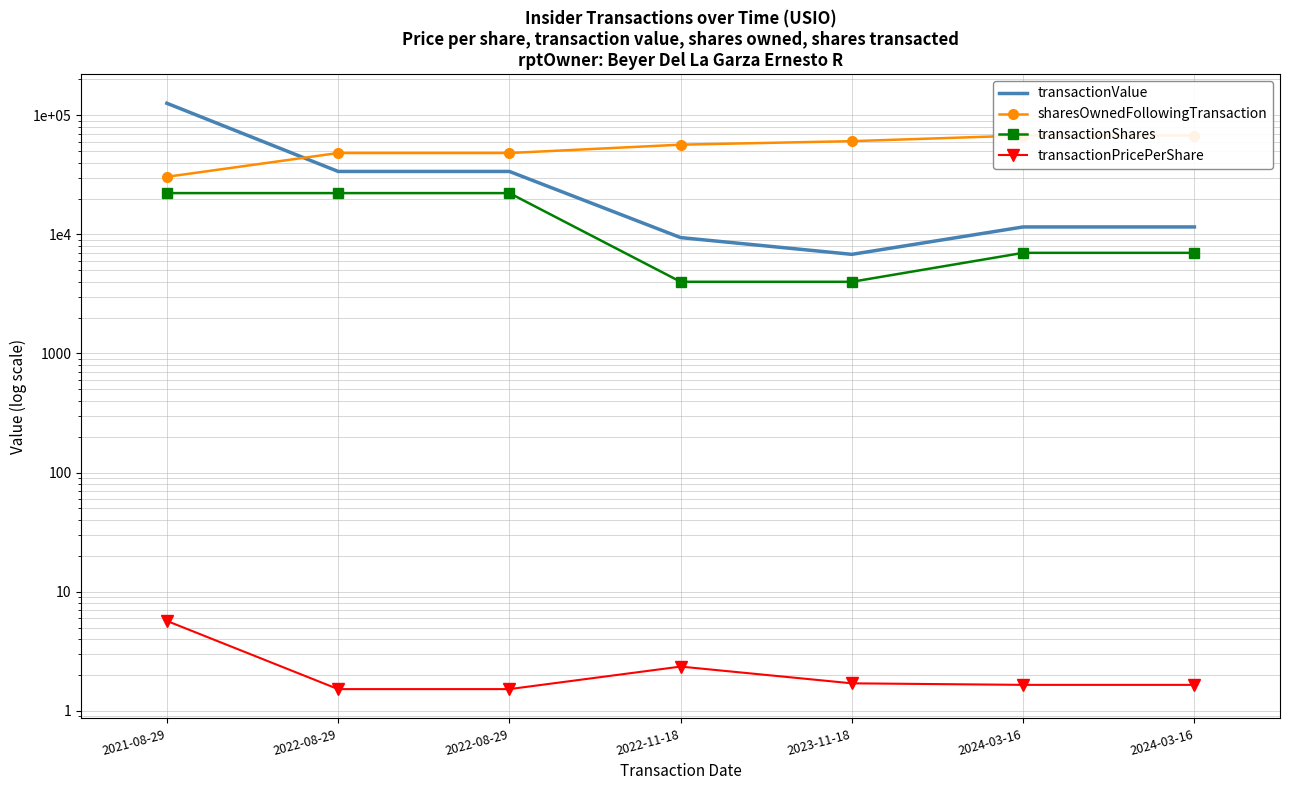

True or false: transactionValue and sharesOwnedFollowingTransaction cross at least once.

True